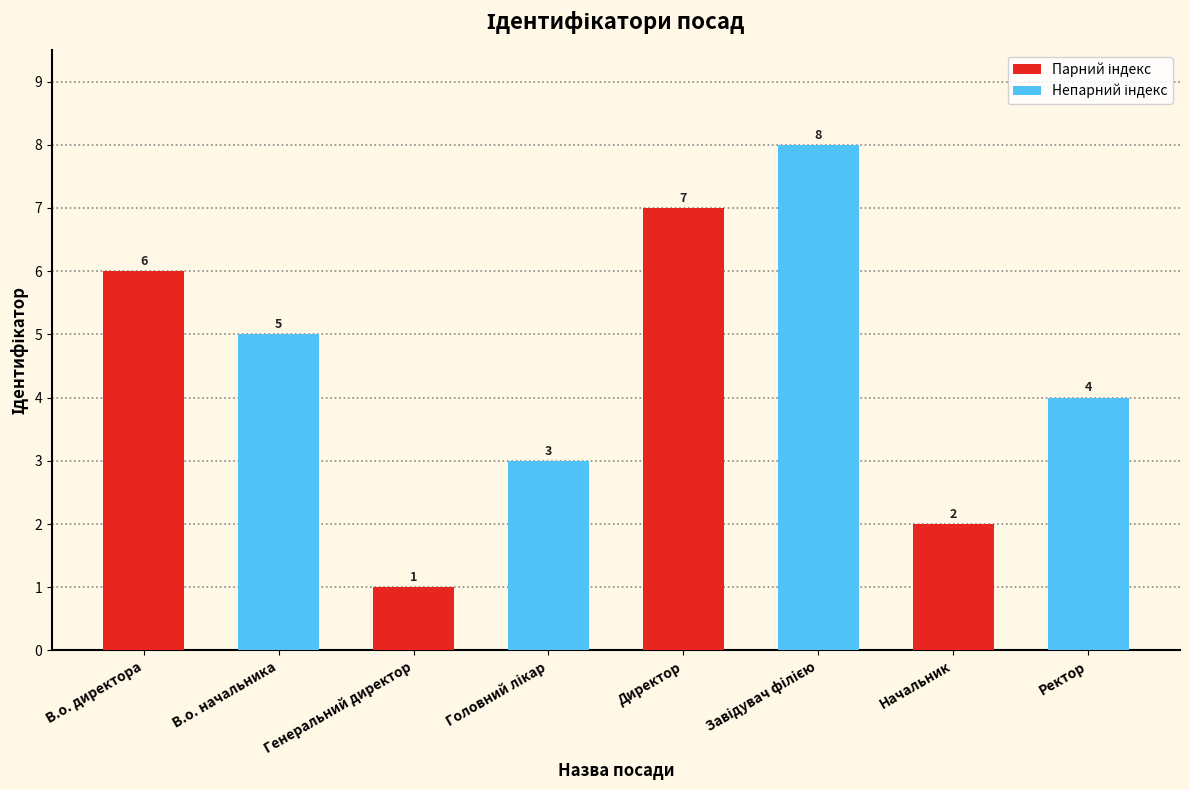

How many distinct data groups are displayed?

2